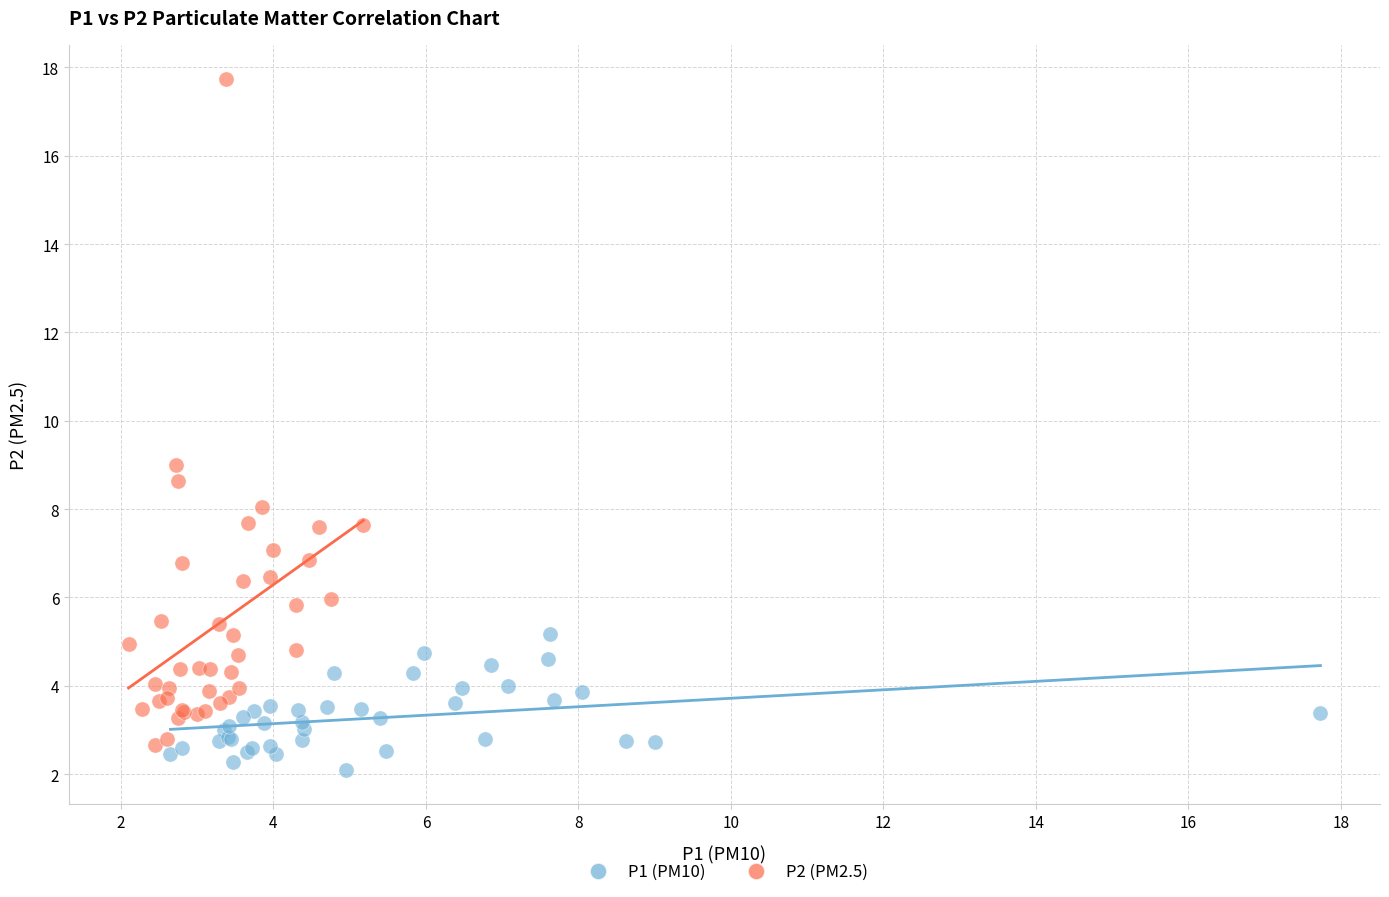

What are all the series names shown in the legend?

P1 (PM10), P2 (PM2.5)